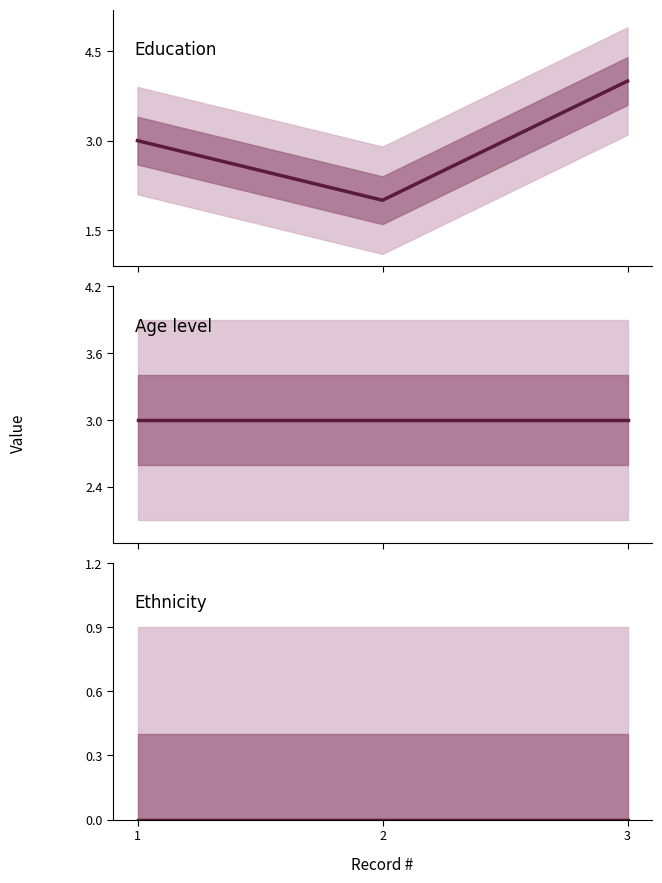

What is the value of the Age level point at the 2nd from the left?

3